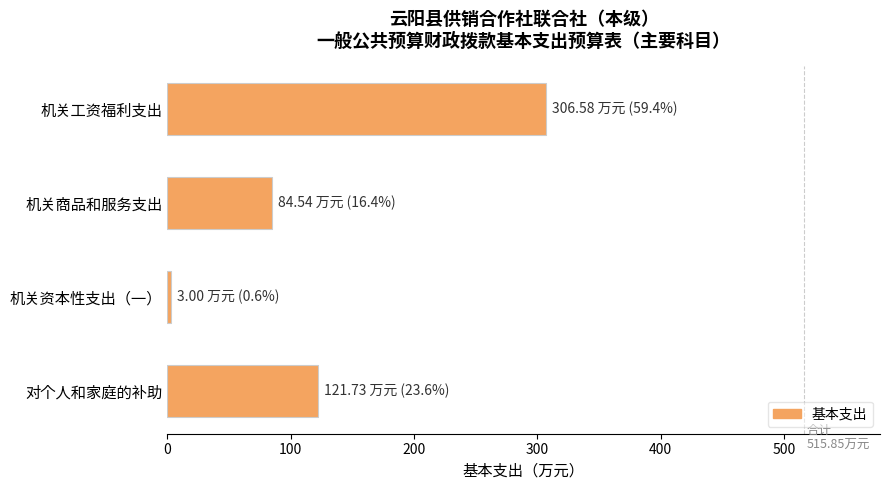

Are the bars horizontal?

Yes